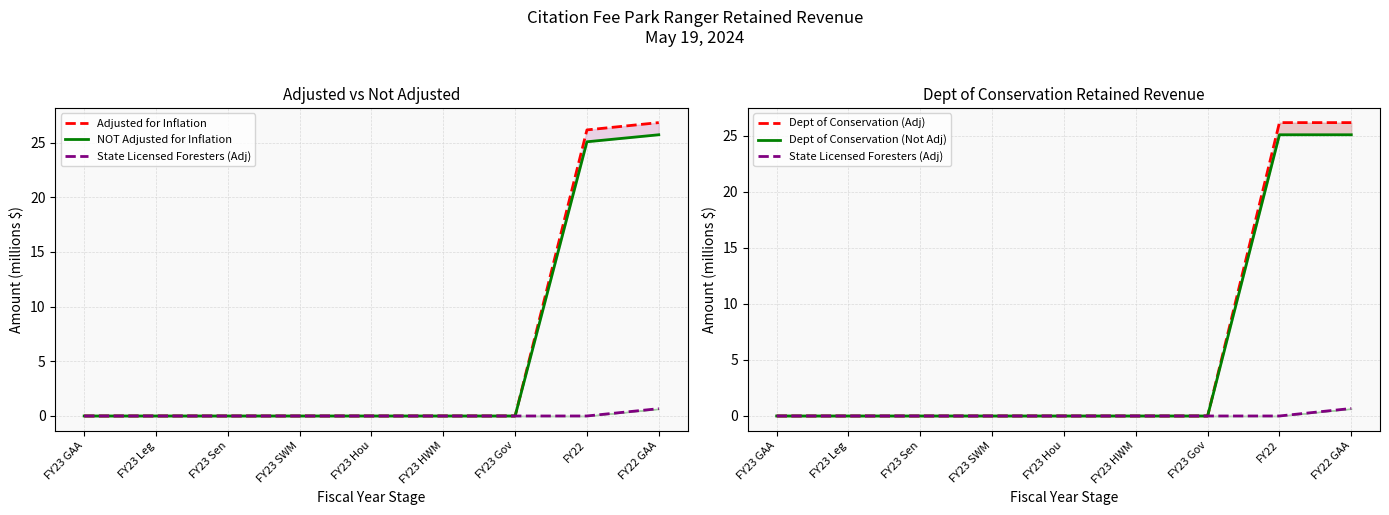

Is this an area chart (filled region under the line)?

No